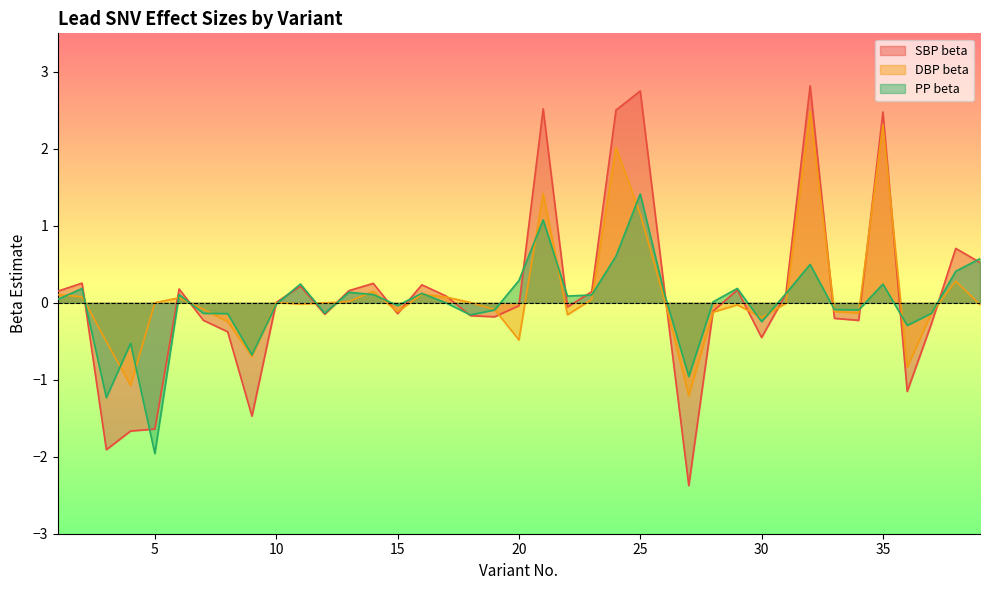

What is the sum of the DBP beta values at 1 and 26?

0.1